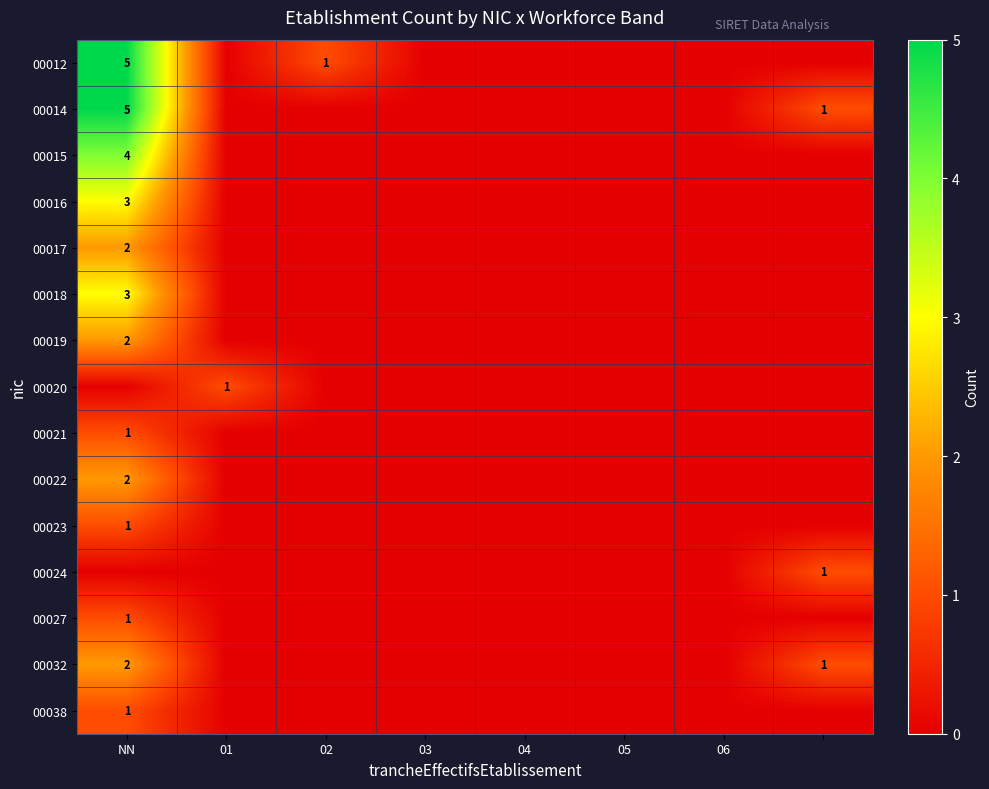

True or false: 00016 has a value of 3 at NN.

True